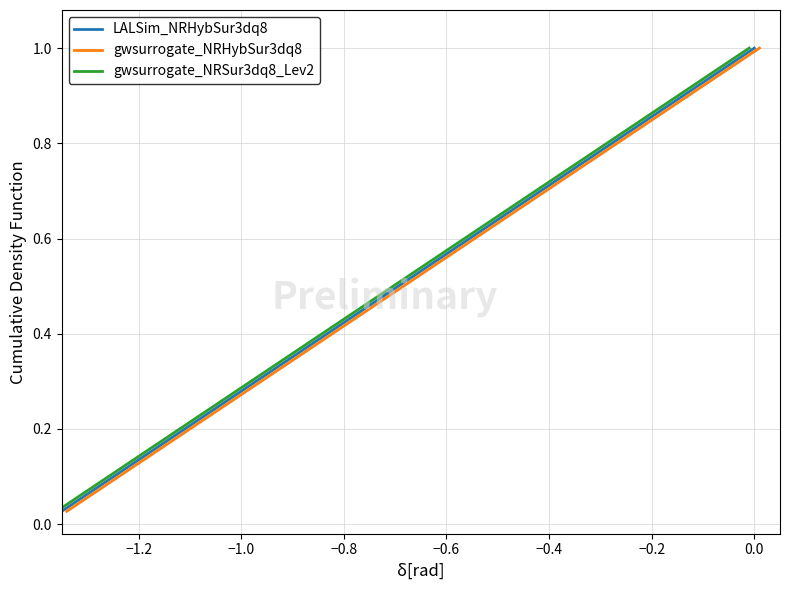

True or false: gwsurrogate_NRSur3dq8_Lev2 has more than 2 points higher than both neighbors.

False